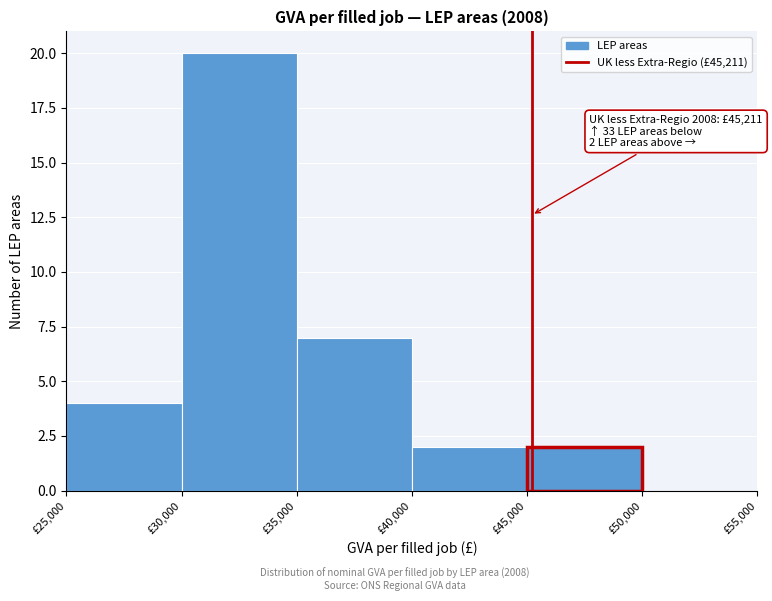

Over which range of the x-axis is the bar tallest?

30000 to 35000